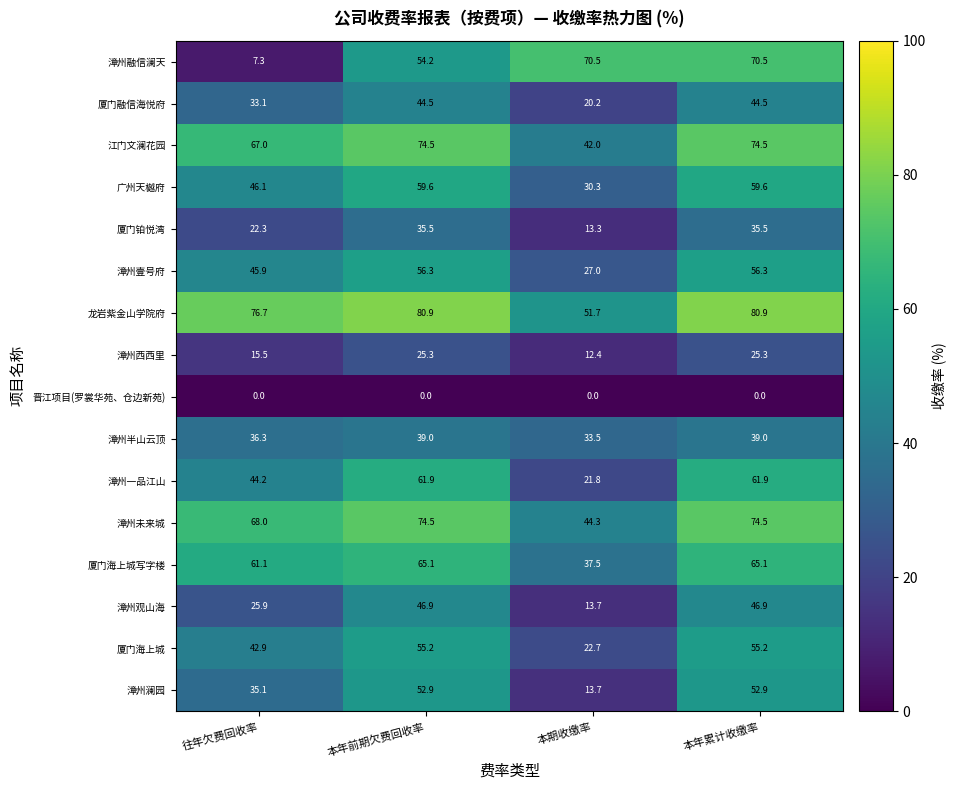

Where is 漳州融信澜天 nearest to the value 38?

本年前期欠费回收率